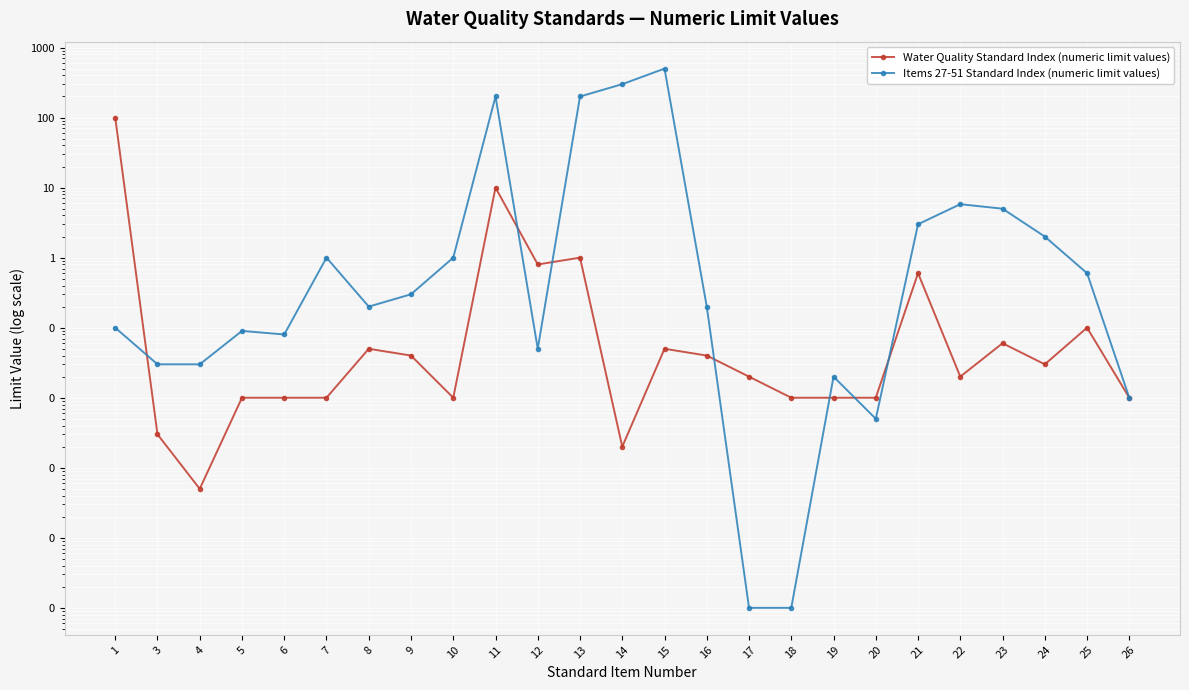

What is the value of the Items 27-51 Standard Index (numeric limit values) point at the 1st from the left?

0.1